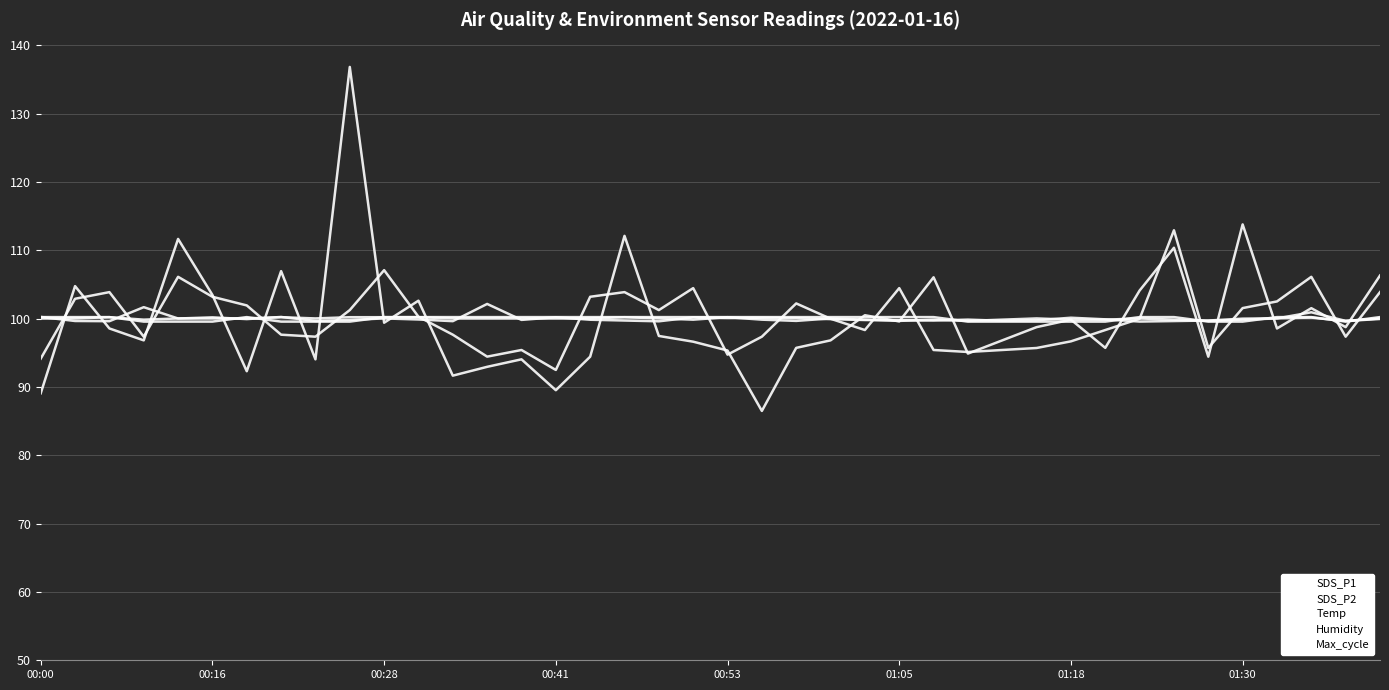

True or false: Max_cycle has more than 2 interior local peaks.

True